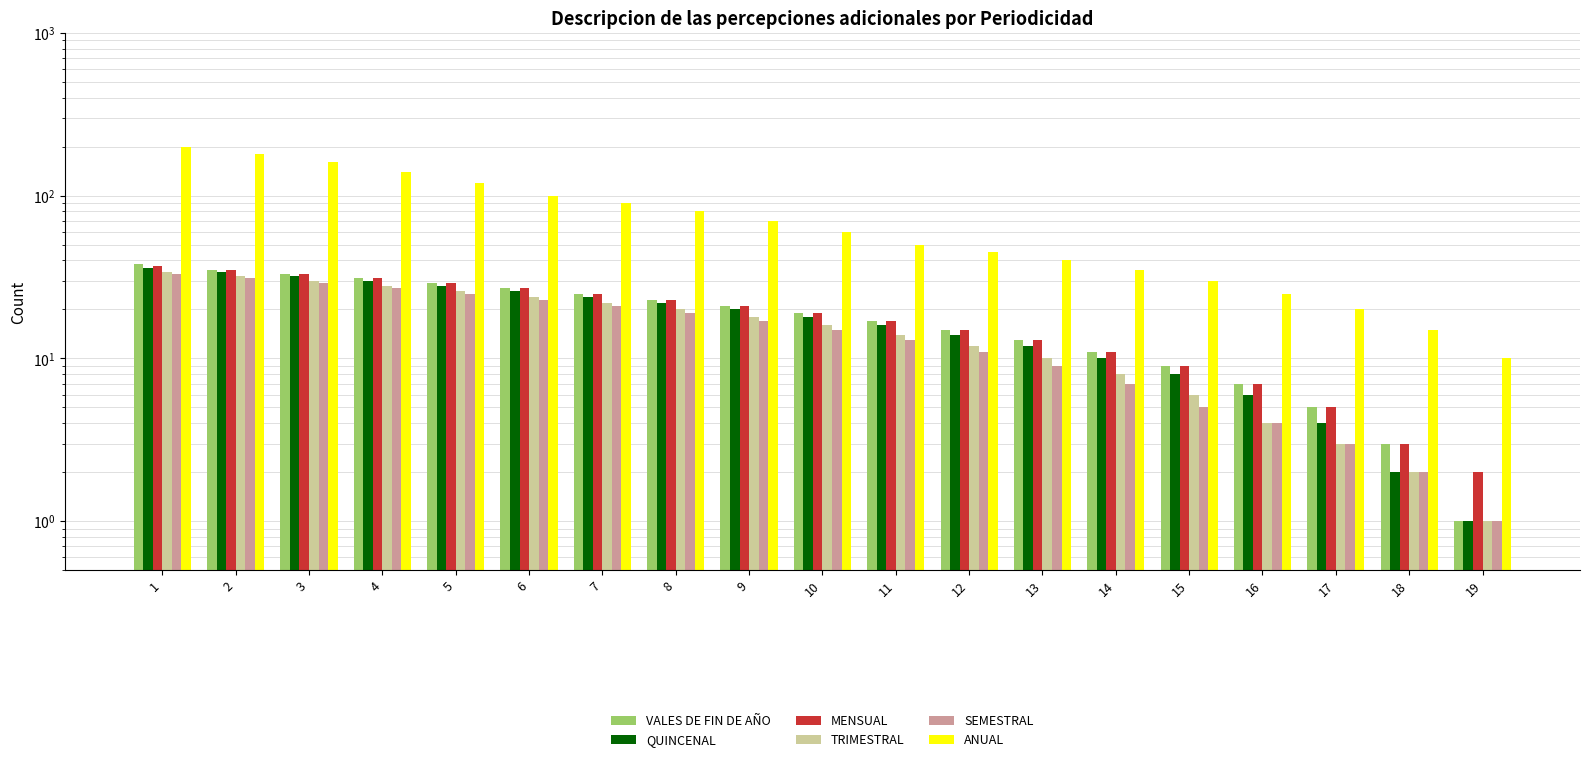

True or false: SEMESTRAL has a value of 19 at 8.

True